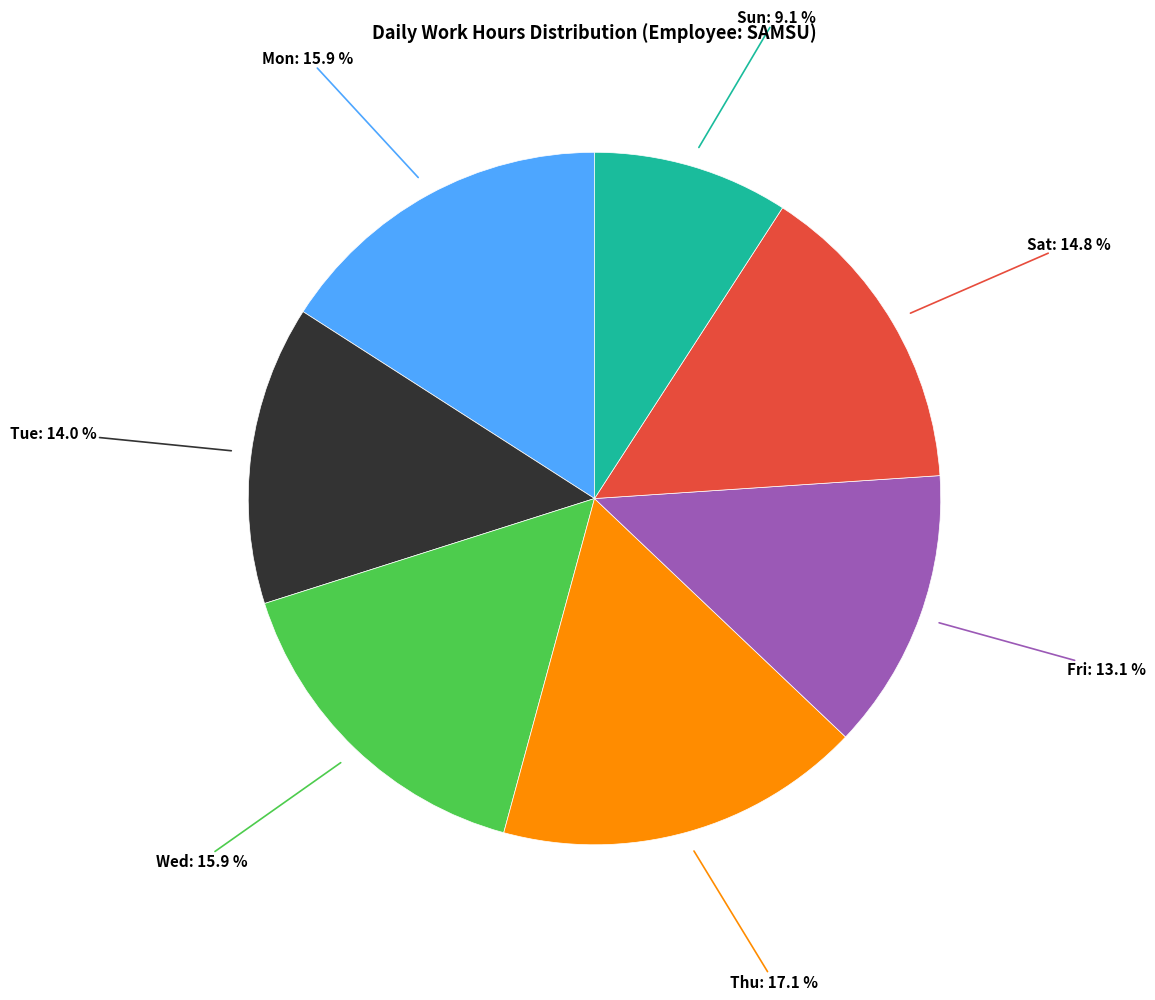

Does any single category account for the majority?

No